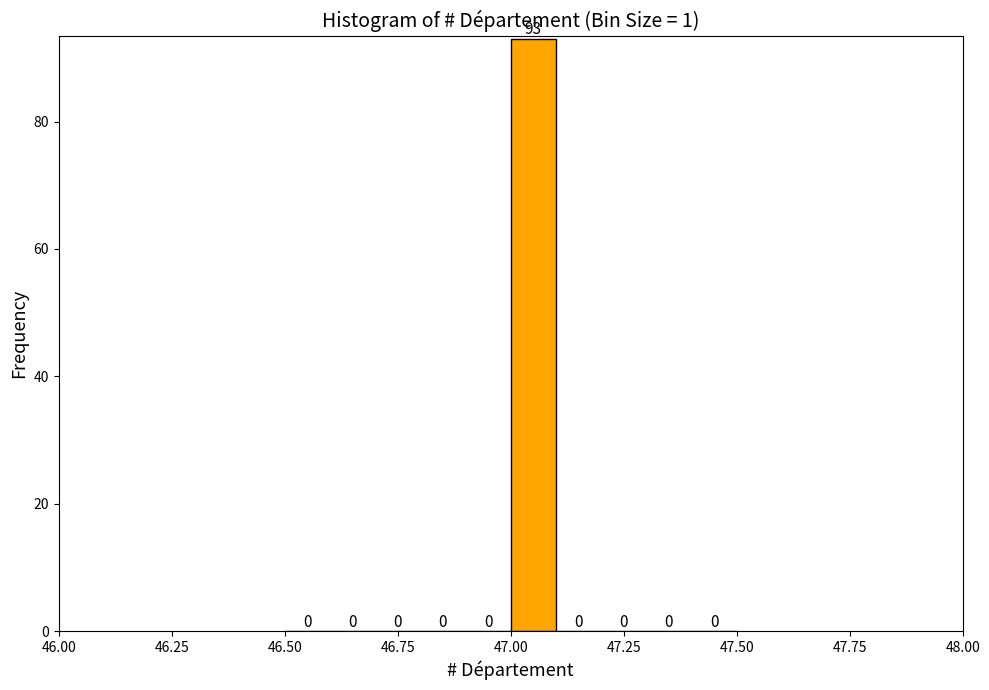

Read against the x-axis, roughly where is the centre of the tallest bar?

47.05